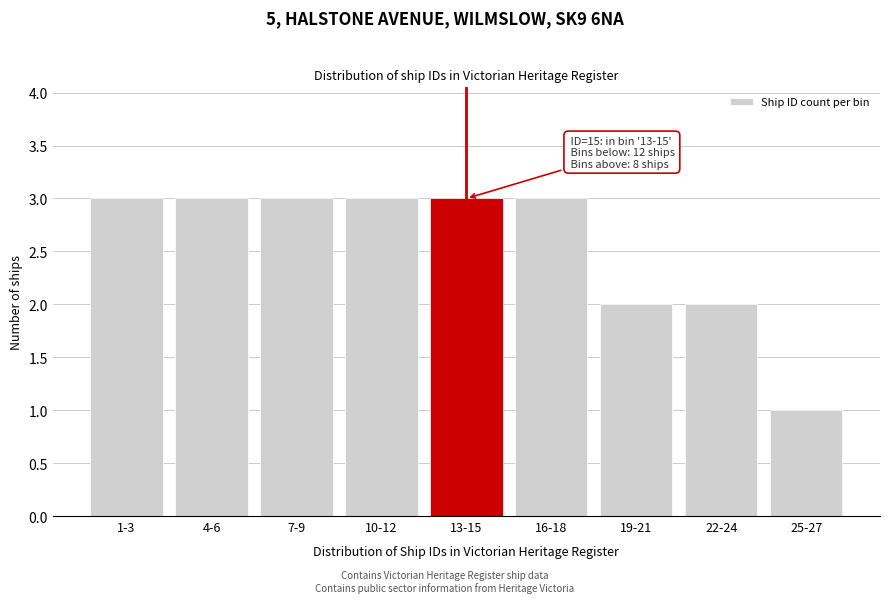

Reading left to right, extract all data points from this chart.

1-3=3	4-6=3	7-9=3	10-12=3	13-15=3	16-18=3	19-21=2	22-24=2	25-27=1